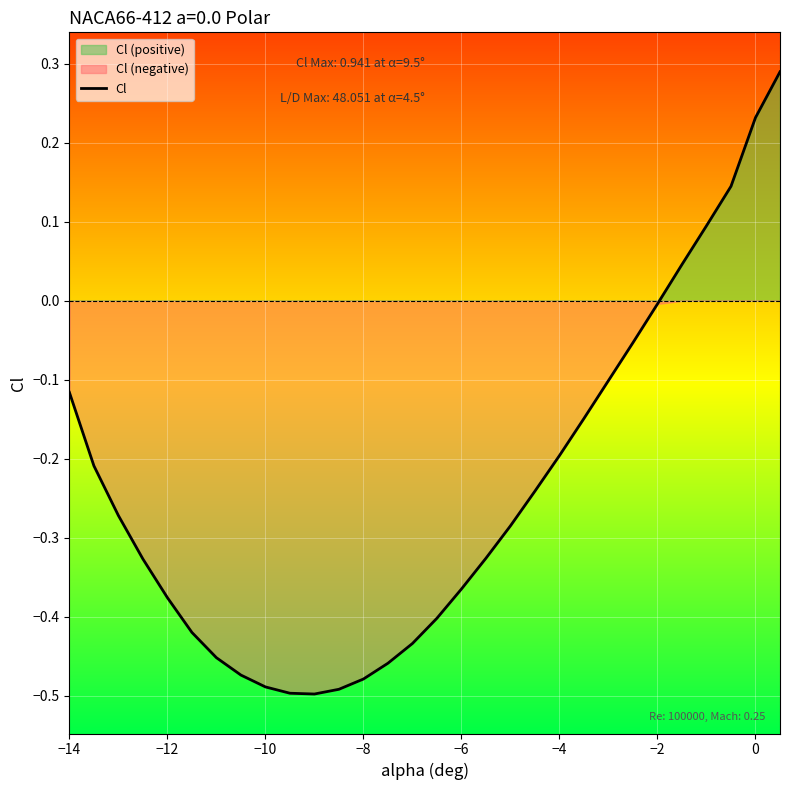

True or false: Cl has a value of -0.3 at −8.

False